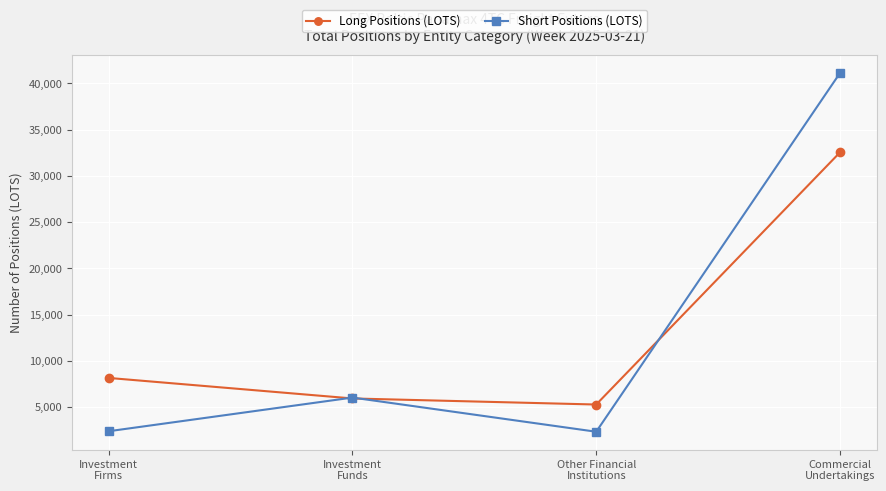

Which series has the widest spread of values?

Short Positions (LOTS)